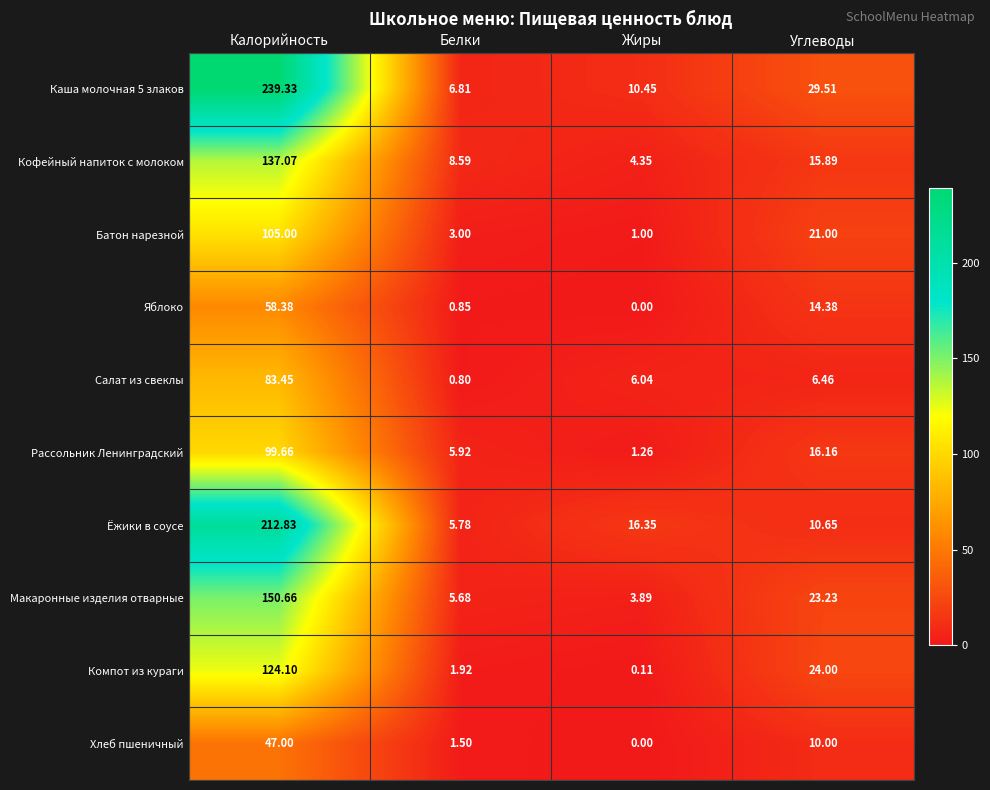

Where is Салат из свеклы nearest to the value 42?

Углеводы